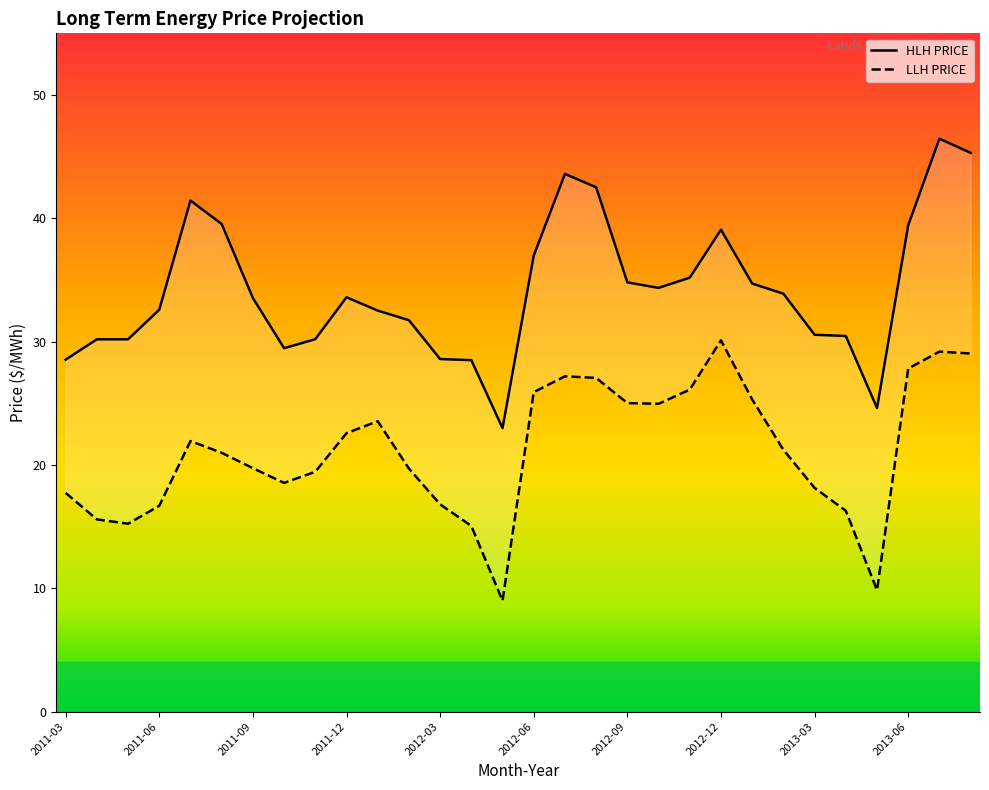

Where is LLH PRICE nearest to the value 19?

2011-10